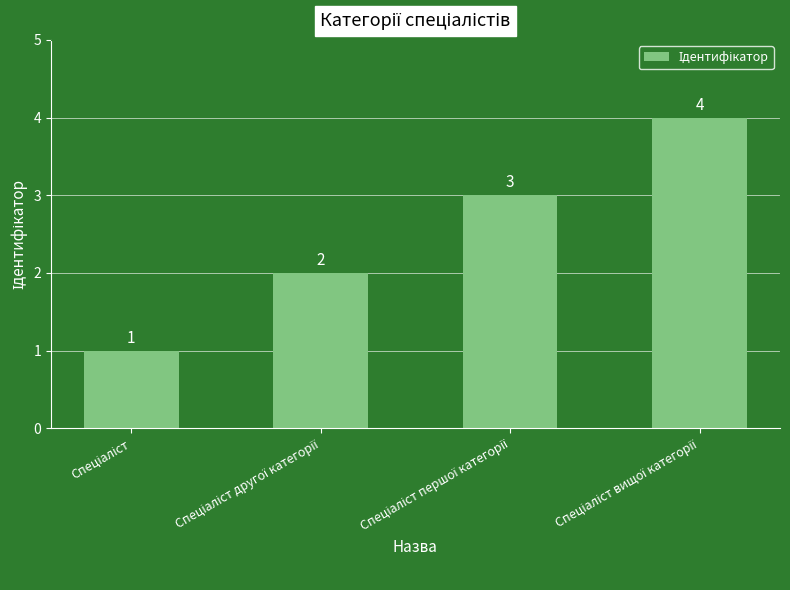

What is the value of the 2nd bar from the left?

2